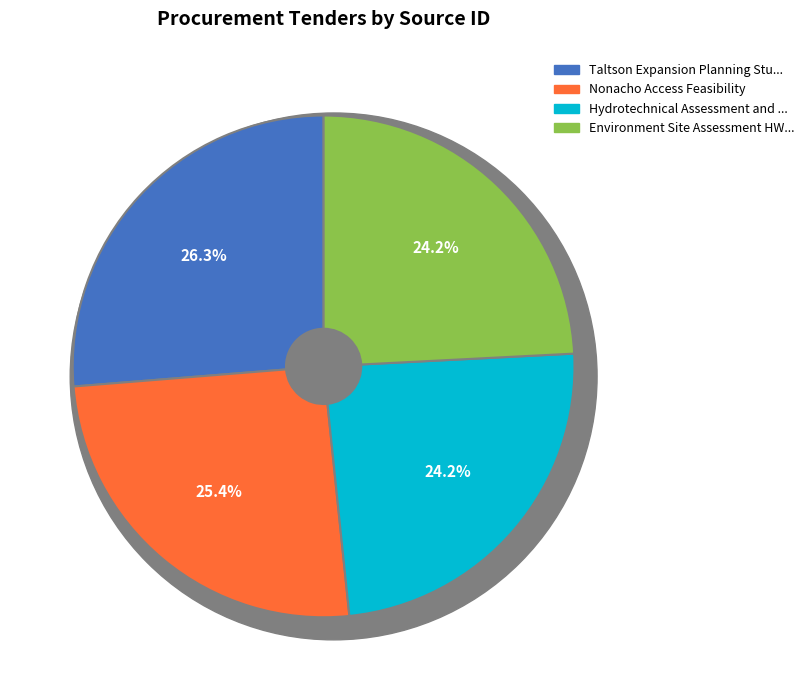

Is the sum of Hydrotechnical Assessment and Fish Habitat and Taltson Expansion Planning Studies WGSL greater than half?

Yes